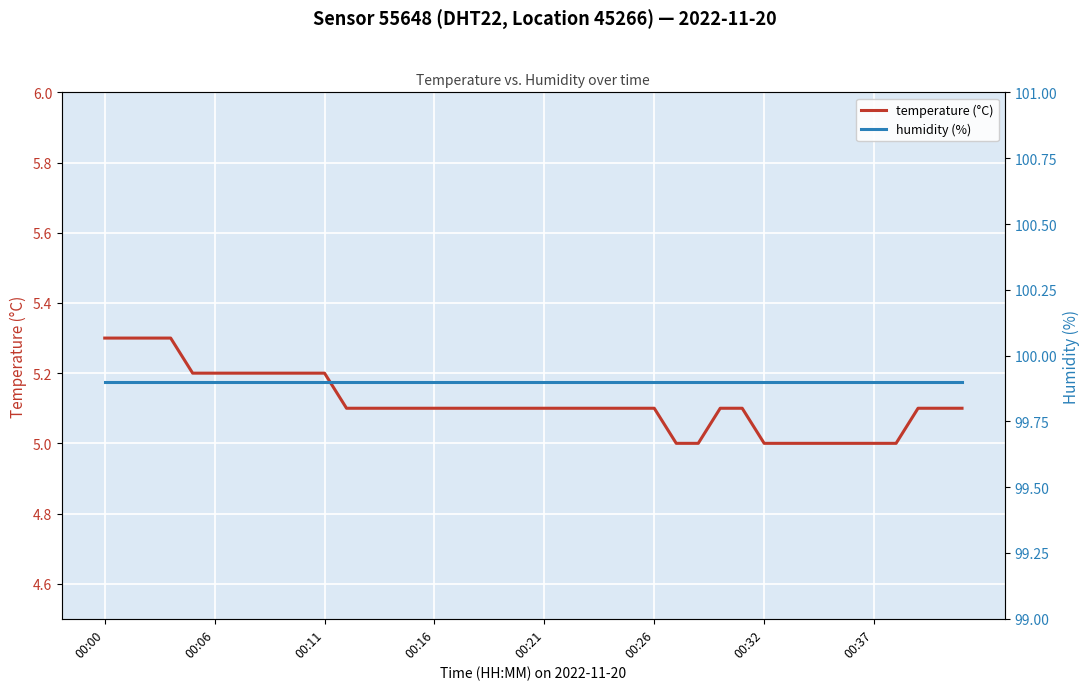

What is the maximum value for temperature (°C)?

5.3